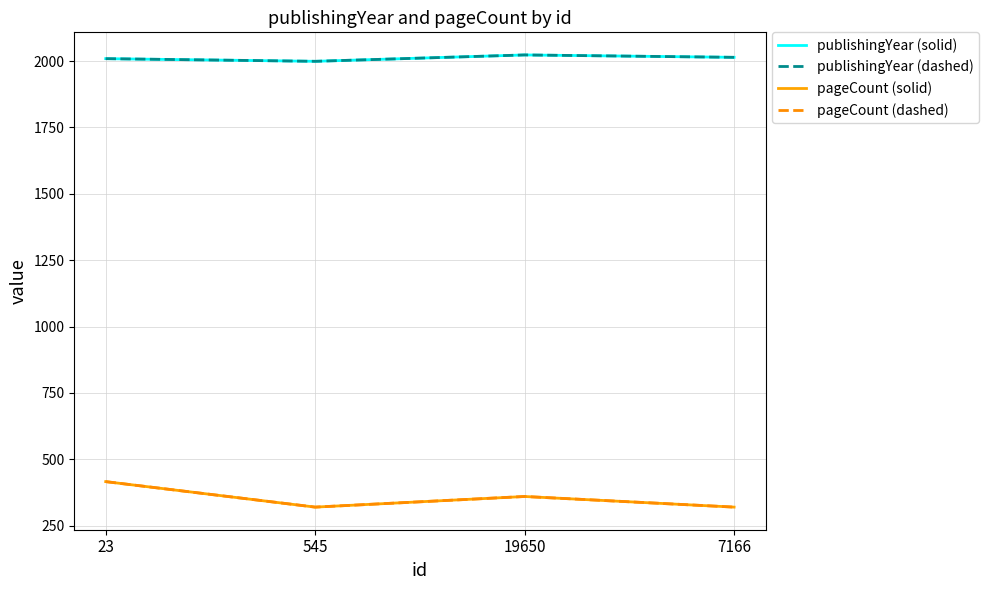

Between 23 and 7166, which series saw the biggest shift?

pageCount (solid)